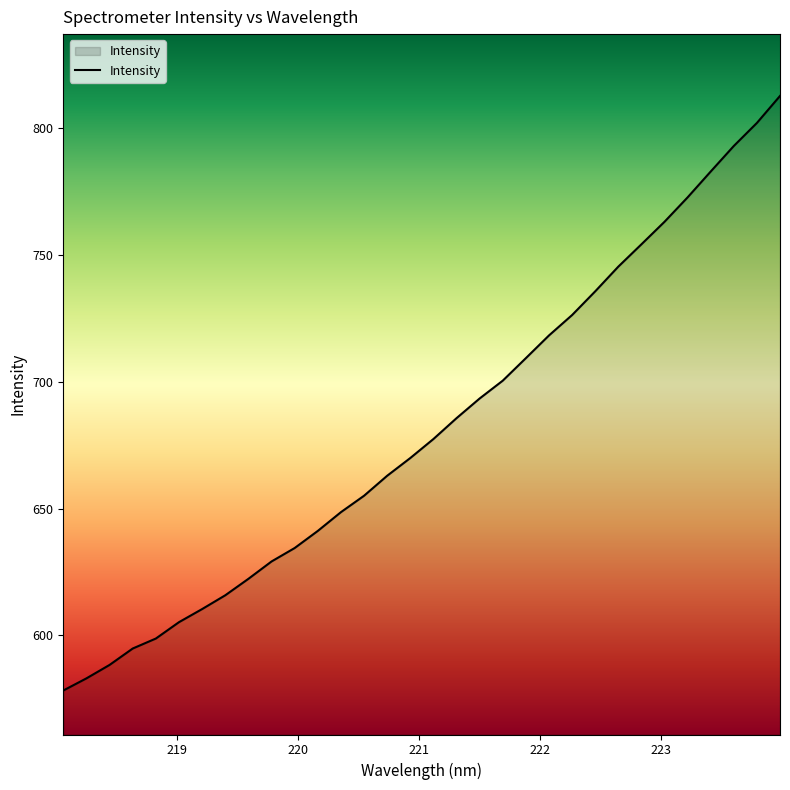

What is the smallest value displayed?

578.2